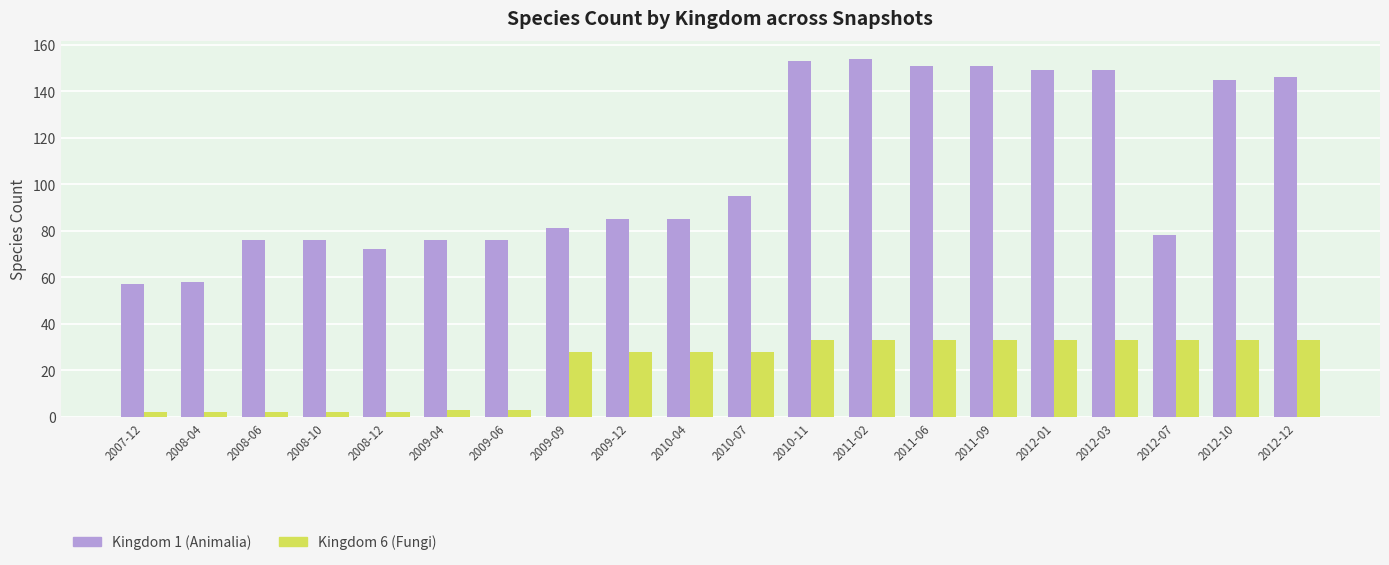

List the series in order of their peak value, highest first.

Kingdom 1 (Animalia), Kingdom 6 (Fungi)